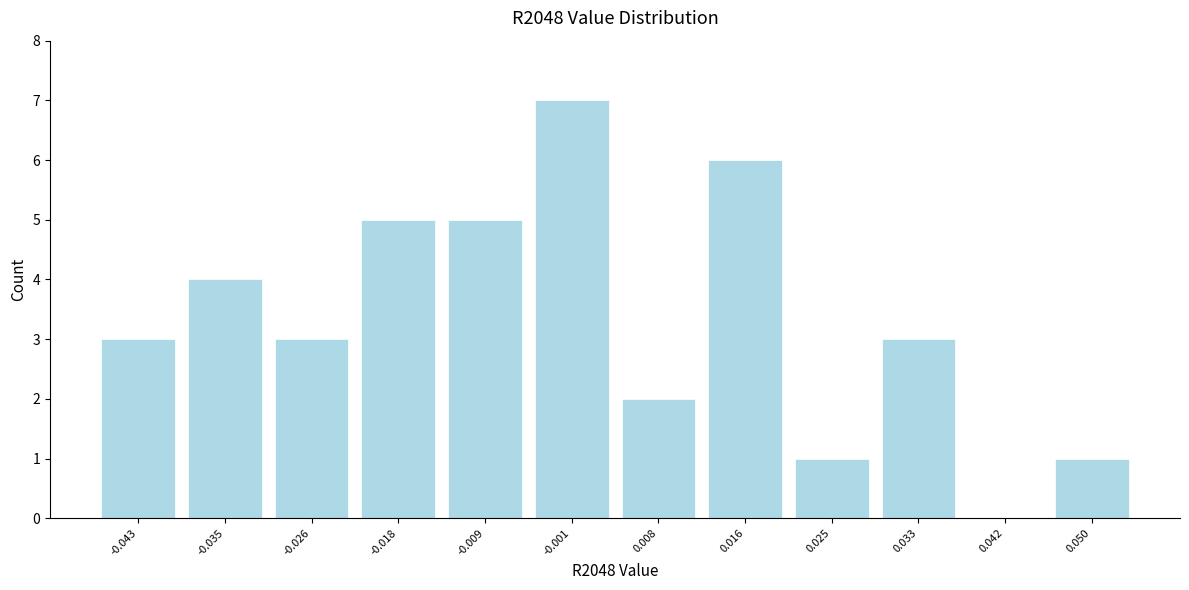

Which range on the x-axis has the tallest bar?

-0.005 to 0.003